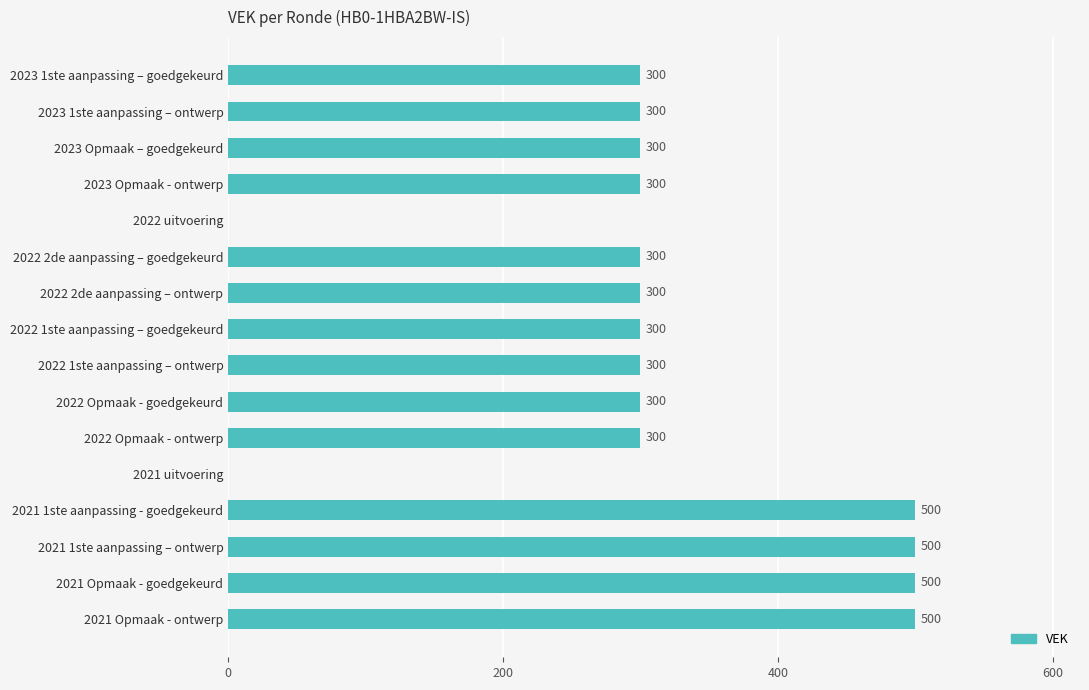

How many values are above zero?

14